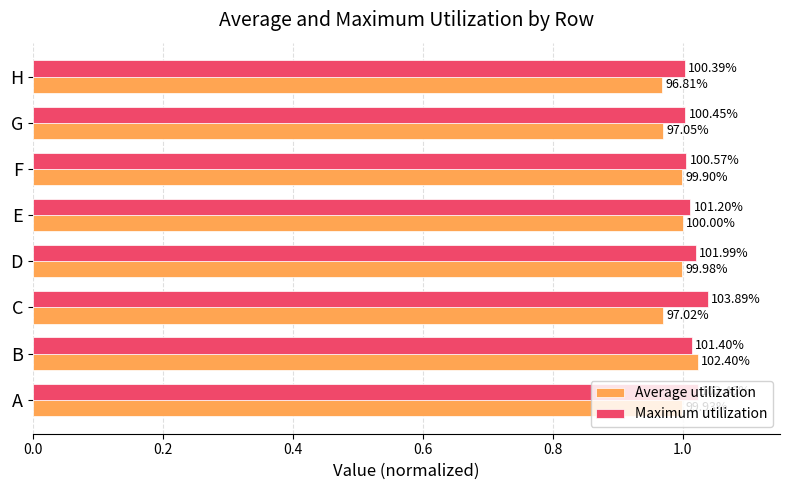

What are all the series names shown in the legend?

Average utilization, Maximum utilization